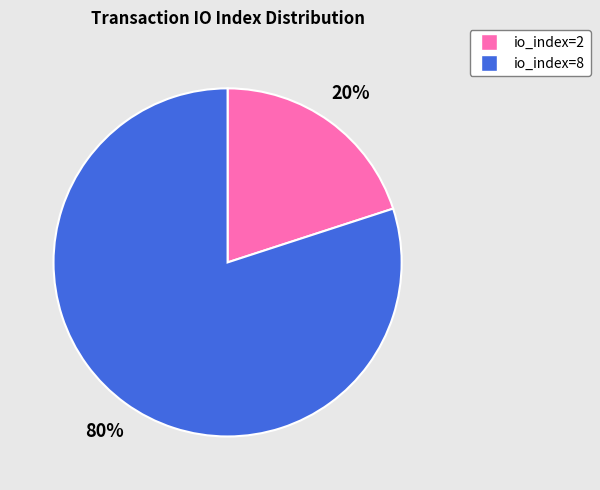

What percentage is the io_index=8 slice, to the nearest percent?

80%